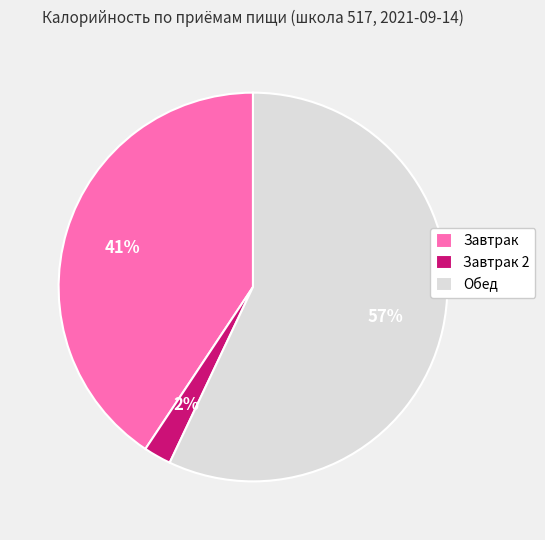

True or false: Обед accounts for 49% of the total.

False